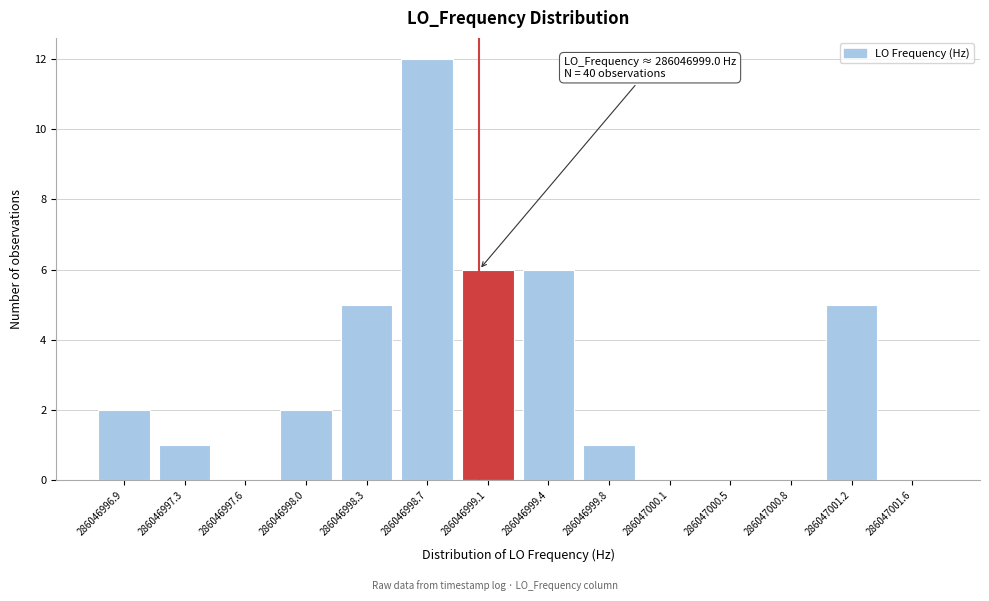

Which range on the x-axis has the tallest bar?

286046998.50 to 286046998.85